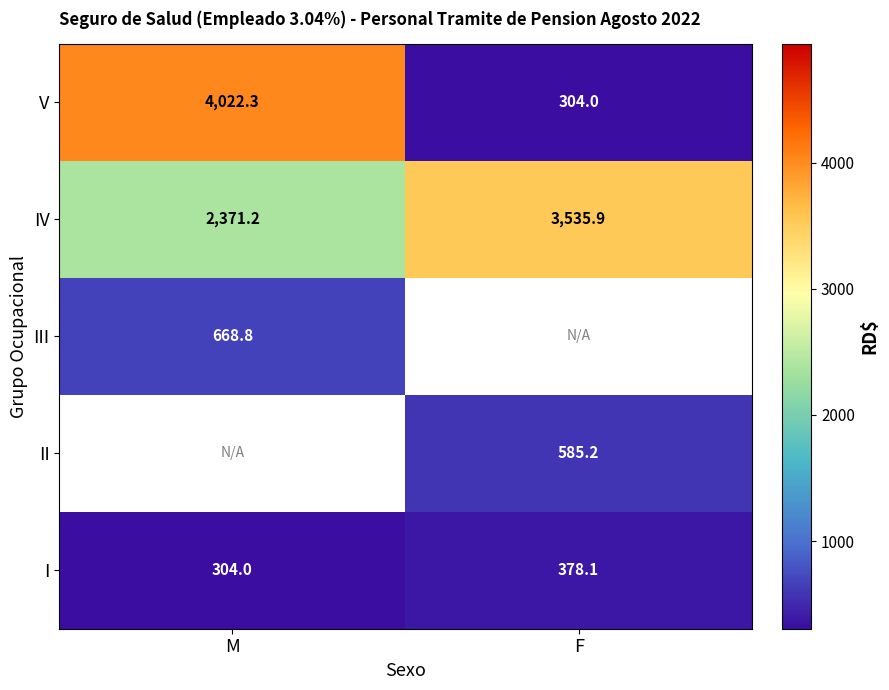

What is the sum of the I values at F and M?

682.1